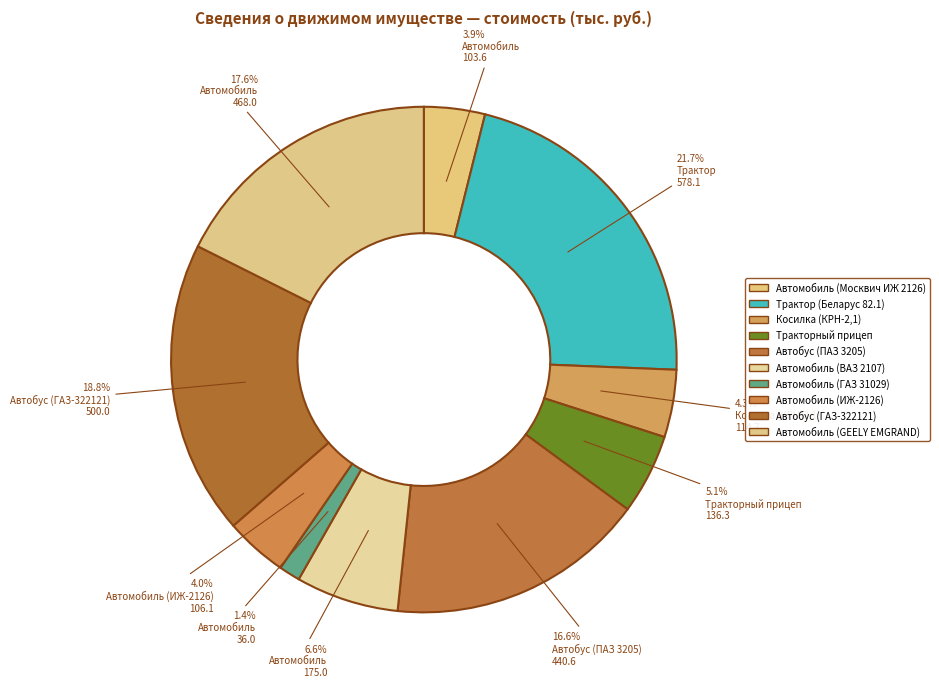

The Автомобиль (GEELY EMGRAND) slice represents 18% of the pie. True or false?

True